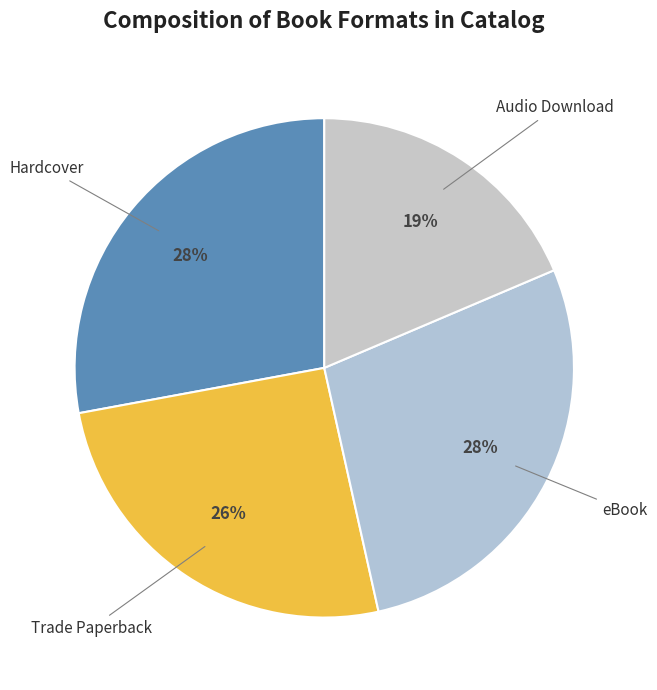

Is there a majority slice in this chart?

No